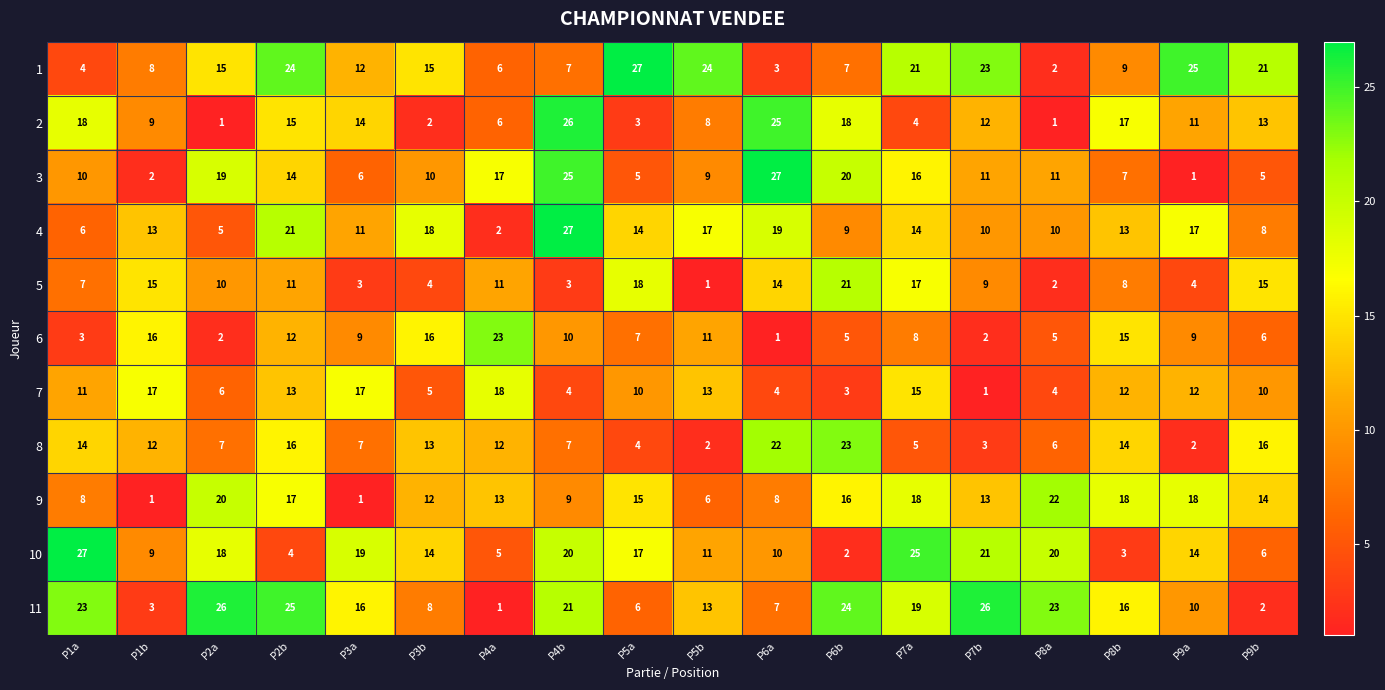

What is the sum of all 9 values?

229